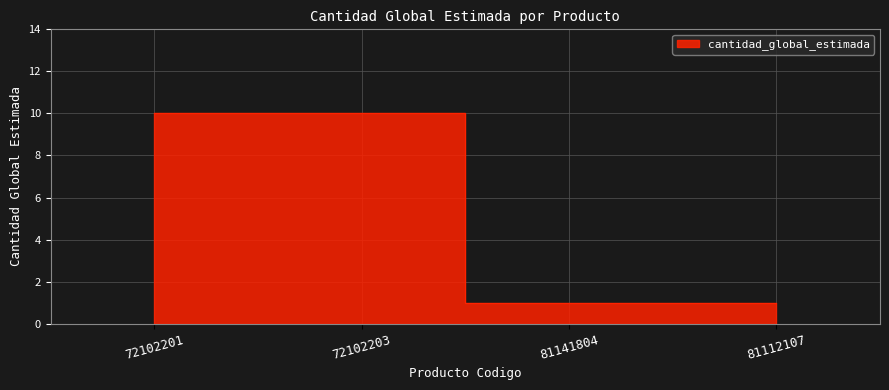

What is the difference between the maximum and minimum values?

9